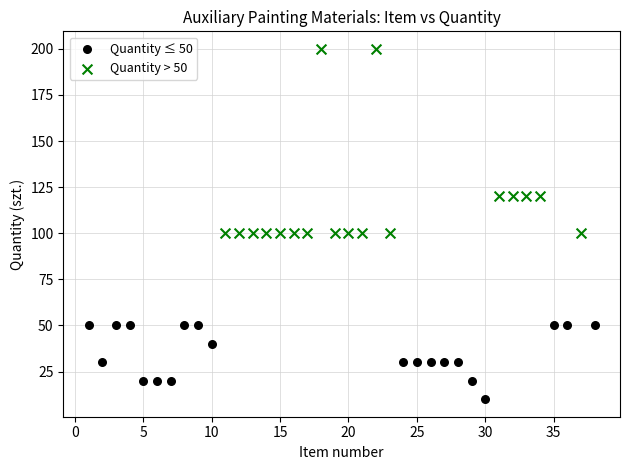

What are all the series names shown in the legend?

Quantity ≤ 50, Quantity > 50